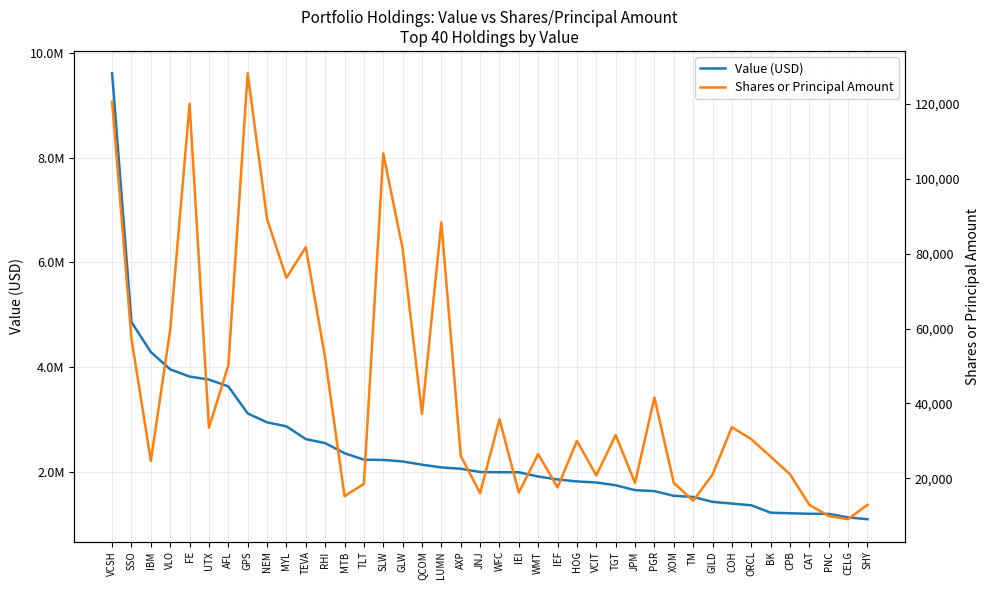

What is the greatest value displayed?

9616000